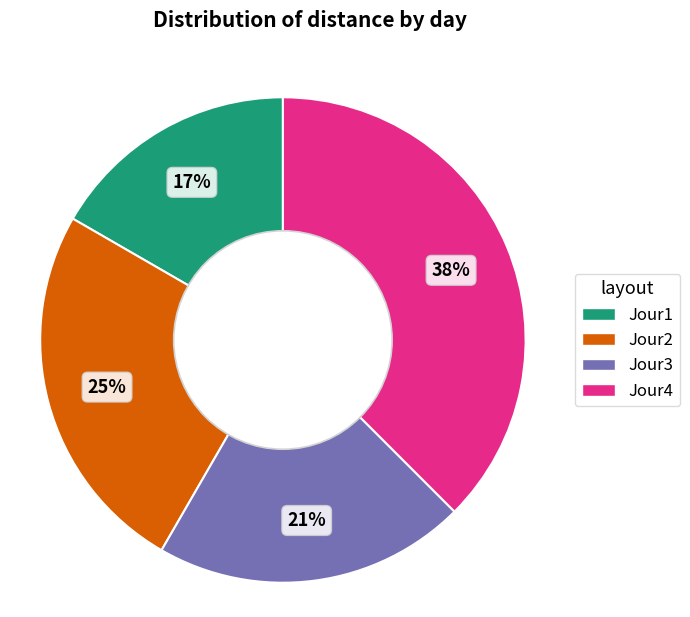

To the nearest percent, what is the difference between the largest and smallest slice percentages?

21%